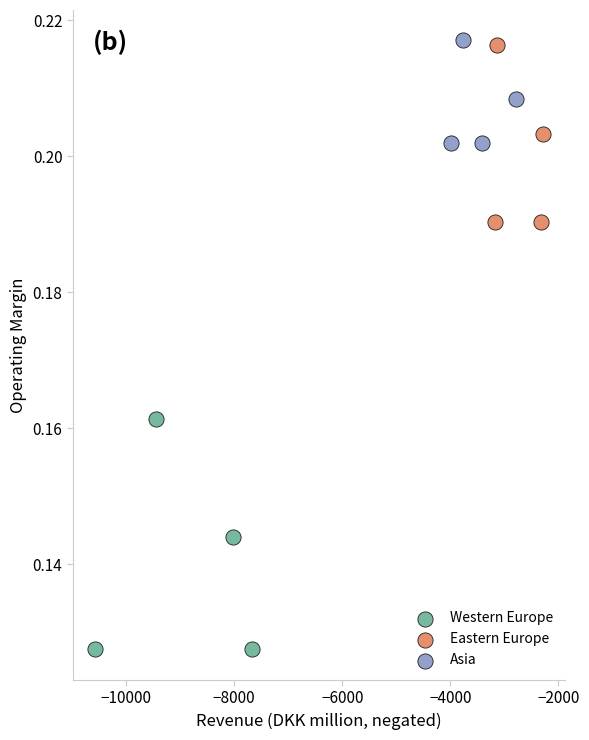

Which series contains the lowest Y value?

Western Europe